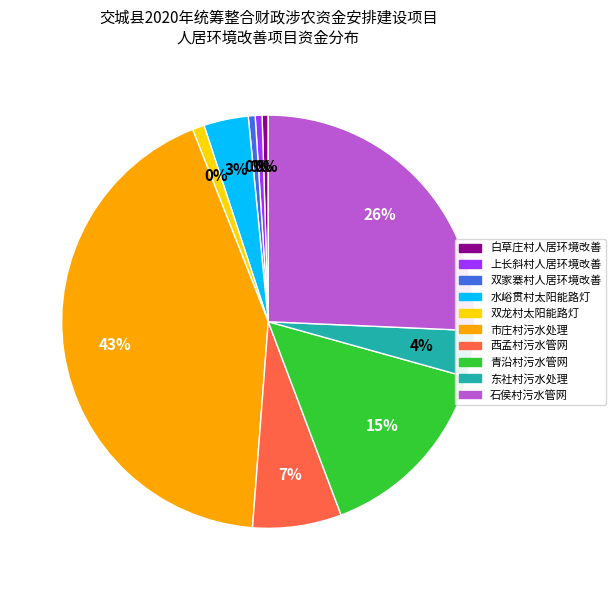

Which slice is the largest?

庞泉沟镇市庄村污水处理项目